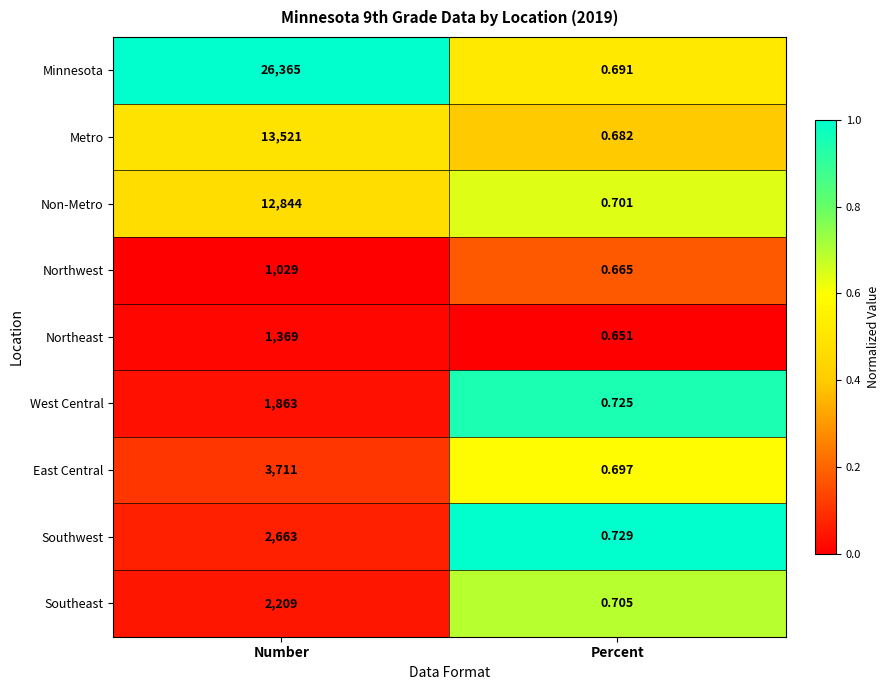

At how many categories does at least one series exceed 0?

2